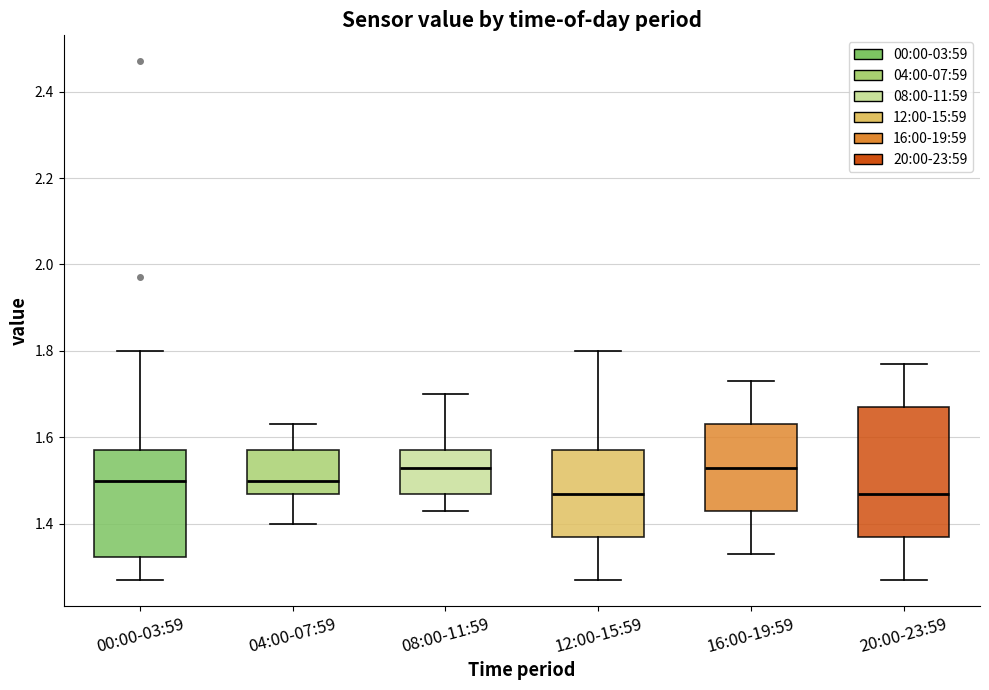

Reading left to right, read every box against the y-axis: the position of its median line, the range the box covers, and the ends of its whiskers. The values are not printed on the chart, so give them approximately, as read against the axis.

00:00-03:59: median 1.50, box 1.32 to 1.58, whiskers 1.28 to 1.80
04:00-07:59: median 1.50, box 1.48 to 1.58, whiskers 1.40 to 1.64
08:00-11:59: median 1.54, box 1.48 to 1.58, whiskers 1.44 to 1.70
12:00-15:59: median 1.48, box 1.38 to 1.58, whiskers 1.28 to 1.80
16:00-19:59: median 1.54, box 1.44 to 1.64, whiskers 1.34 to 1.74
20:00-23:59: median 1.48, box 1.38 to 1.68, whiskers 1.28 to 1.78